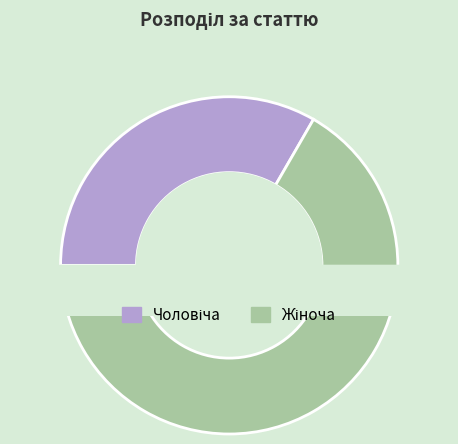

To the nearest percent, what is the average slice percentage?

50%